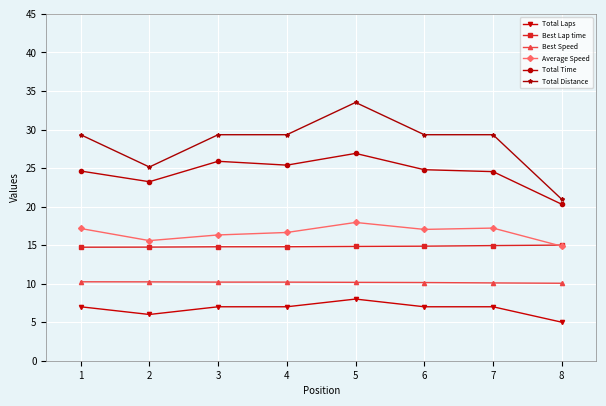

What are all the series names shown in the legend?

Total Laps, Best Lap time, Best Speed, Average Speed, Total Time, Total Distance